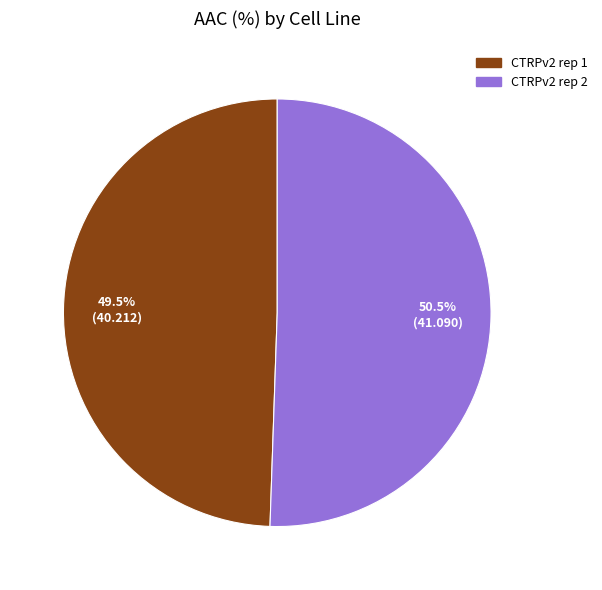

How many segments does this pie chart have?

2